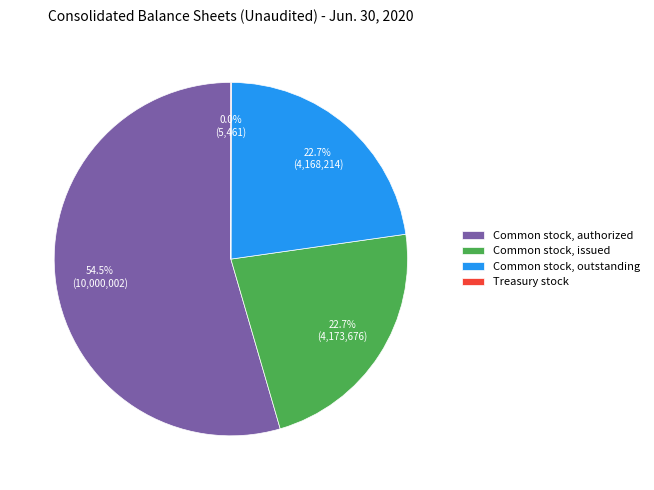

Which category has the biggest portion of the pie?

Common stock, authorized